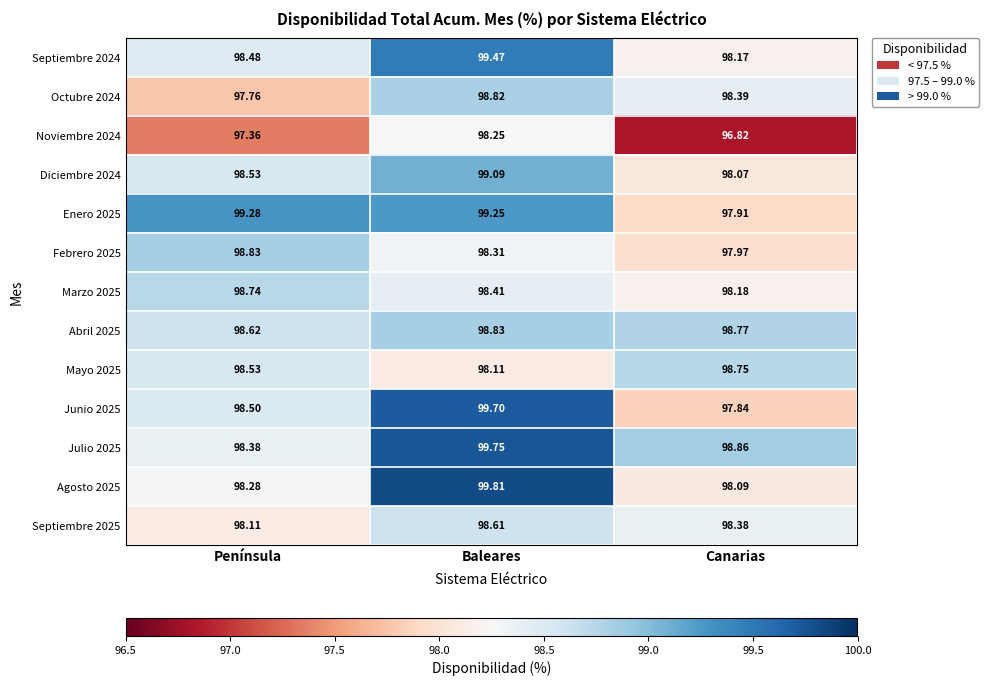

List the labels in order of Enero 2025 value, smallest first.

Canarias, Baleares, Península